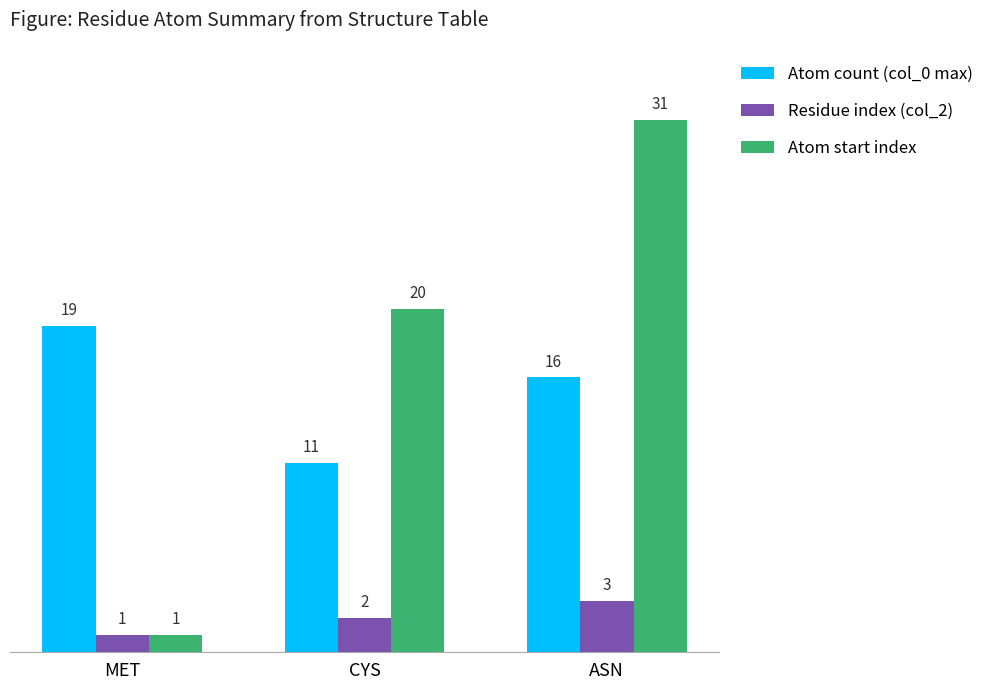

What is the difference between the maximum and minimum values in the Residue index (col_2) series?

2